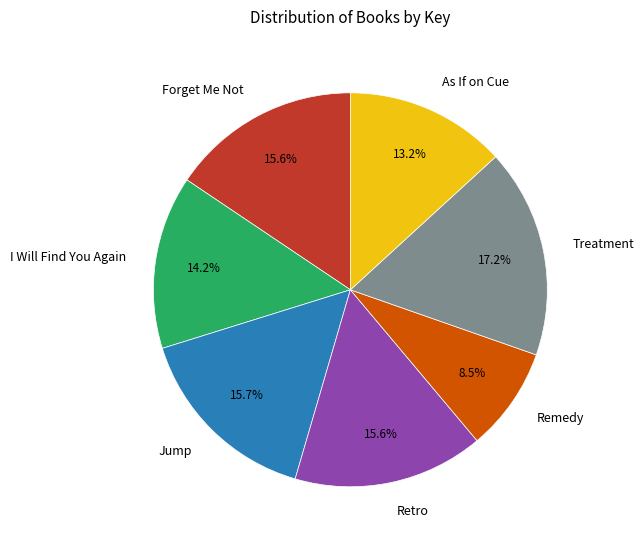

Do Jump and Forget Me Not together represent more than half of the pie?

No